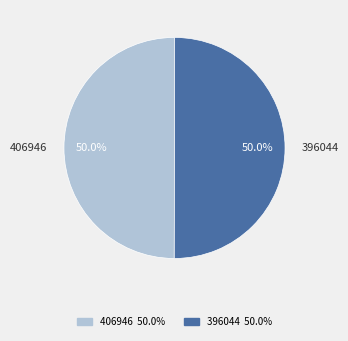

How much of the chart is everything except 396044?

50.0%